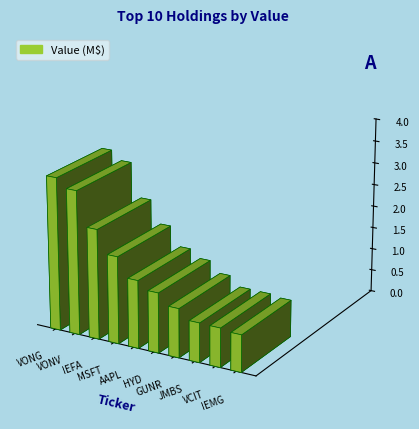

What is the sum of the values at GUNR and VCIT?

19699000